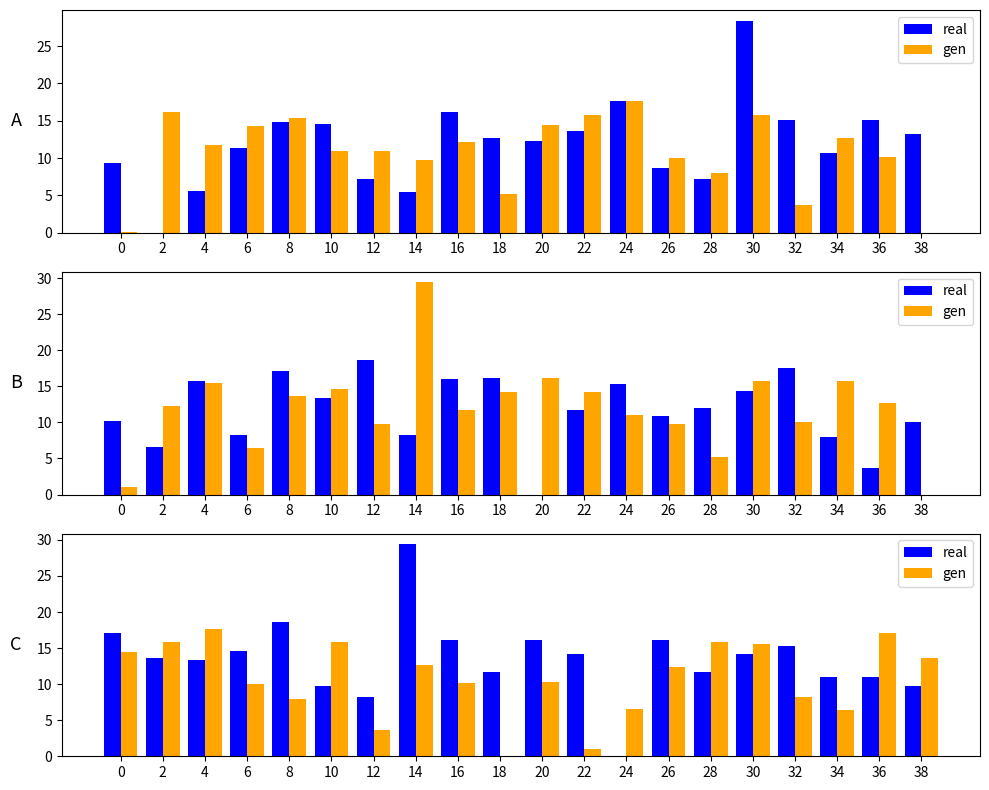

Reading right to left, extract all data points from this chart.

real: 38=9.7	36=10.9	34=10.9	32=15.3	30=14.2	28=11.7	26=16.1	24=0.0	22=14.2	20=16.1	18=11.7	16=16.1	14=29.4	12=8.2	10=9.7	8=18.7	6=14.6	4=13.3	2=13.6	0=17.1
gen: 38=13.7	36=17.1	34=6.4	32=8.3	30=15.5	28=15.8	26=12.3	24=6.6	22=1.0	20=10.3	18=0.0	16=10.1	14=12.7	12=3.7	10=15.8	8=8.0	6=10.1	4=17.6	2=15.8	0=14.4